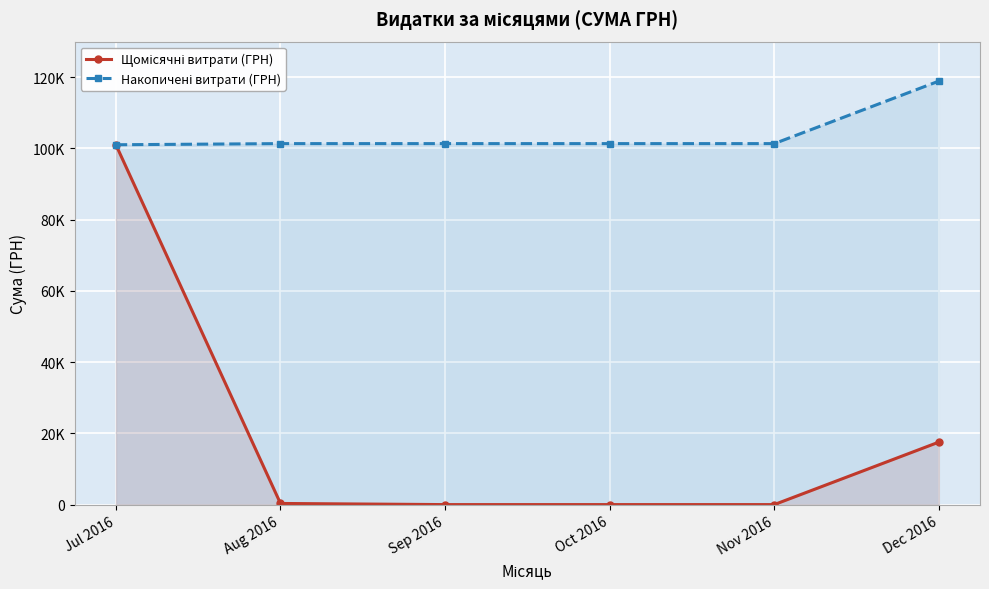

What is the difference between the Щомісячні витрати (ГРН) values at Jul 2016 and Oct 2016?

101040.0